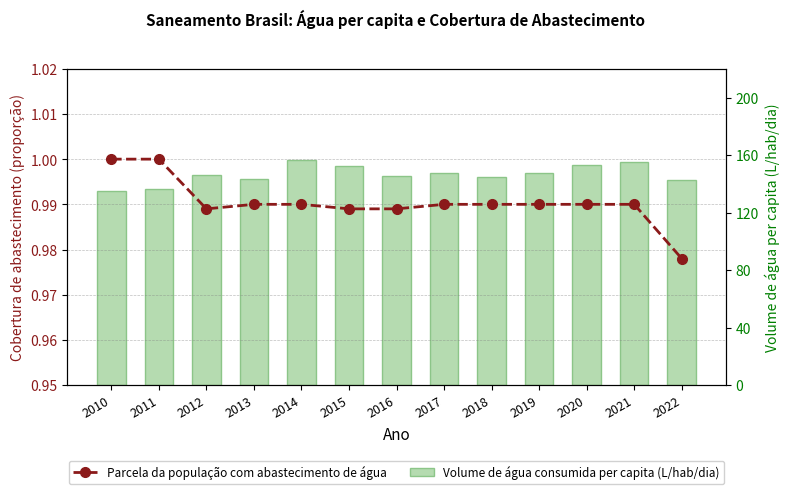

Rank the series by their maximum value, from highest to lowest.

Volume de água consumida per capita (L/hab/dia), Parcela da população com abastecimento de água